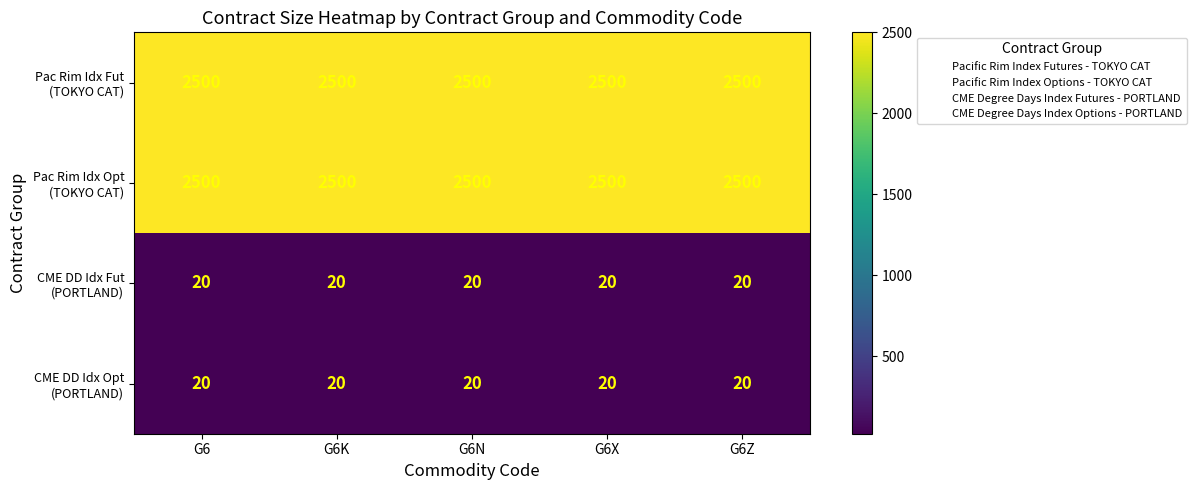

At how many categories does at least one series exceed 2216?

5